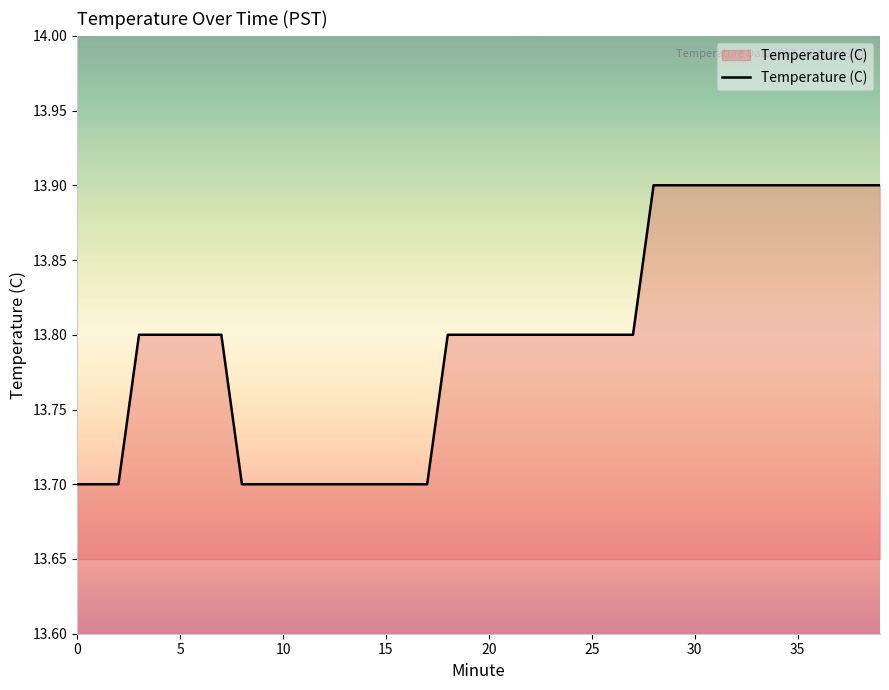

What is the maximum value shown in the chart?

13.9